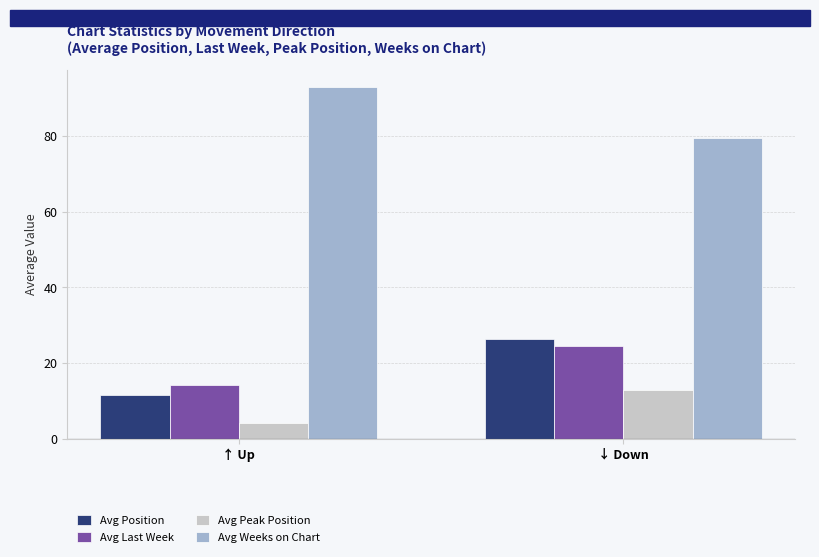

What is the difference between the highest and lowest values at ↓ Down?

66.4